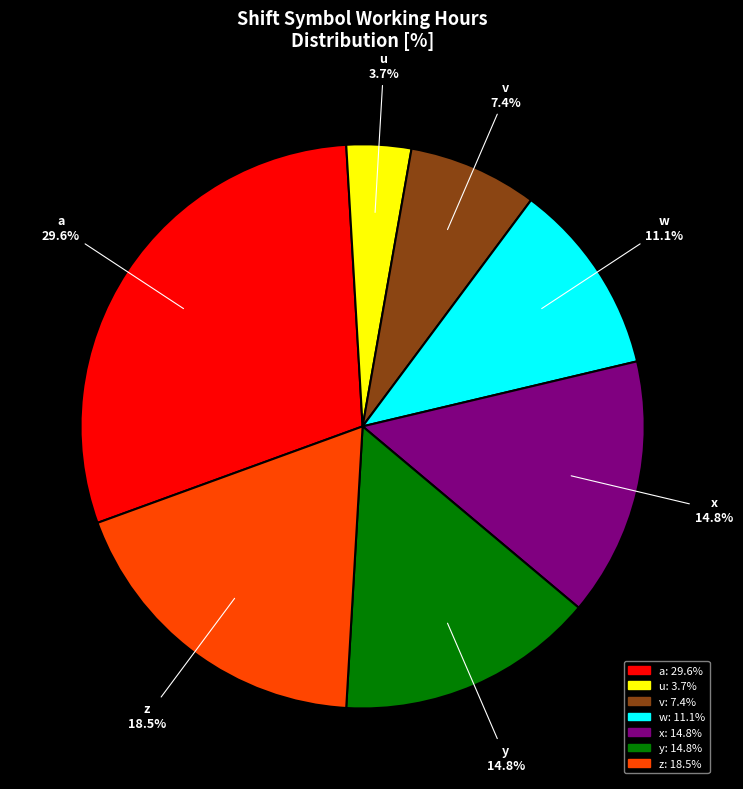

To the nearest percent, what is the average slice percentage?

14%